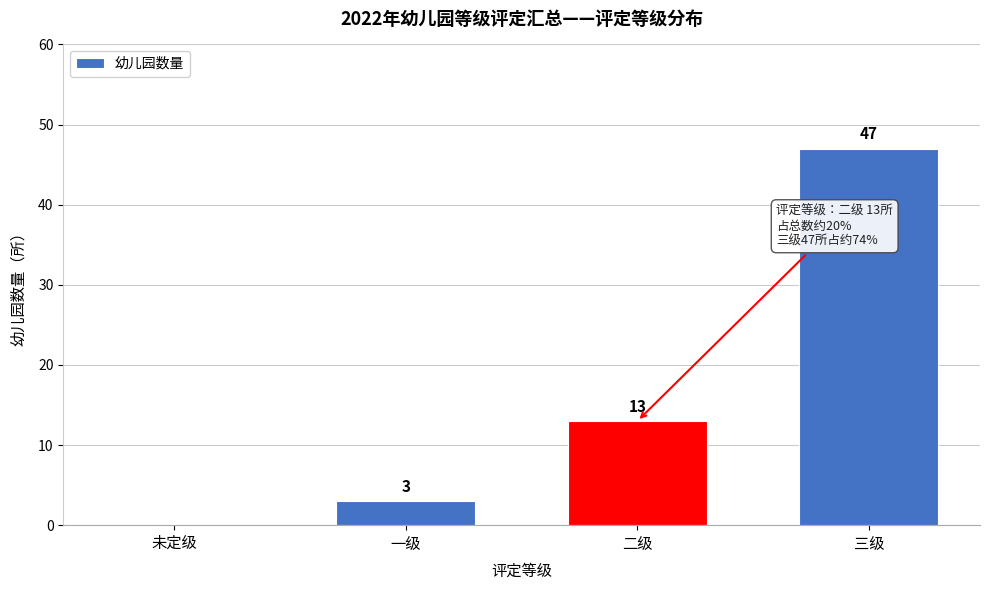

Reading left to right, extract all data points from this chart.

未定级=0	一级=3	二级=13	三级=47